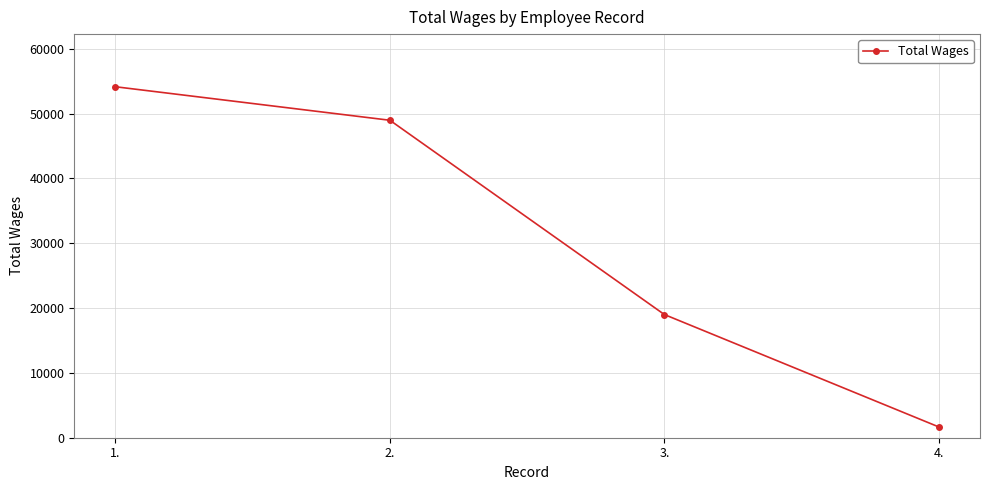

What is the sum of the values at 3. and 4.?

20660